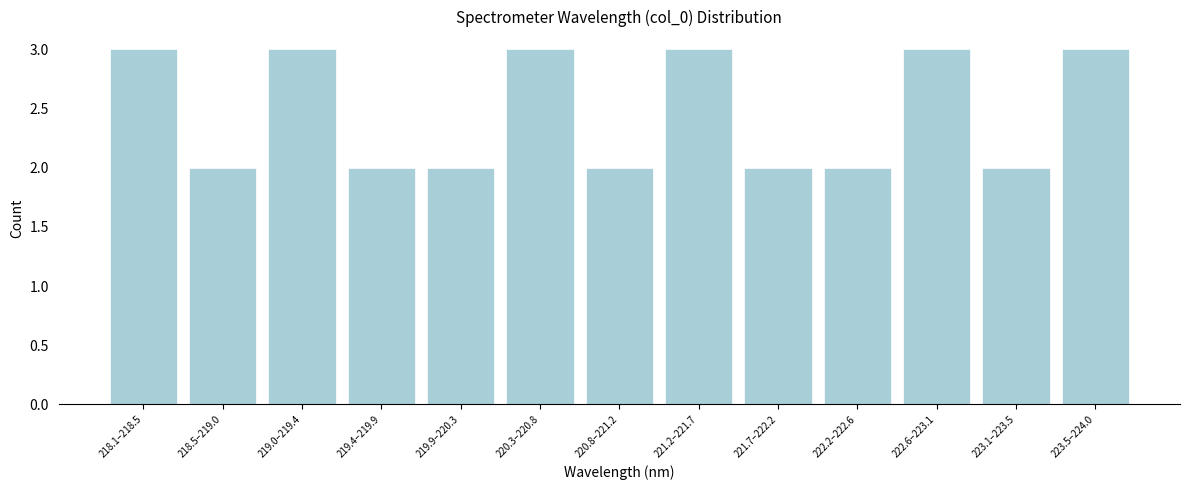

Reading left to right, transcribe all the data shown in this chart.

3	2	3	2	2	3	2	3	2	2	3	2	3